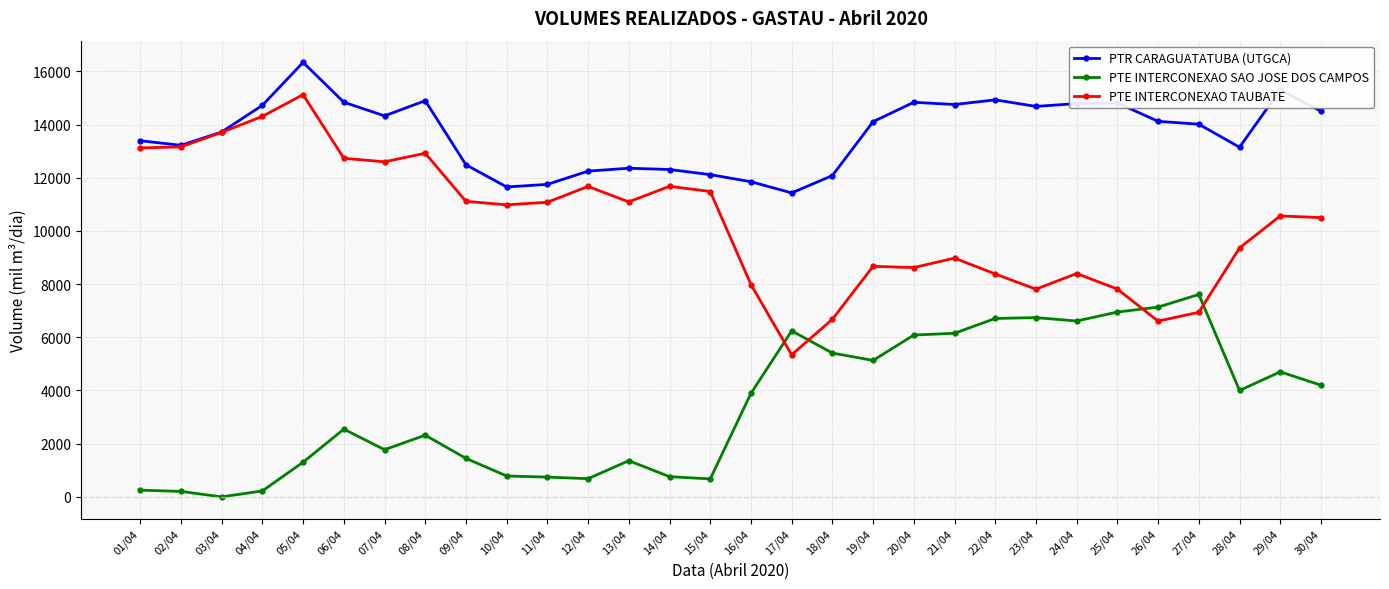

What are all the series names shown in the legend?

PTR CARAGUATATUBA (UTGCA), PTE INTERCONEXAO SAO JOSE DOS CAMPOS, PTE INTERCONEXAO TAUBATE